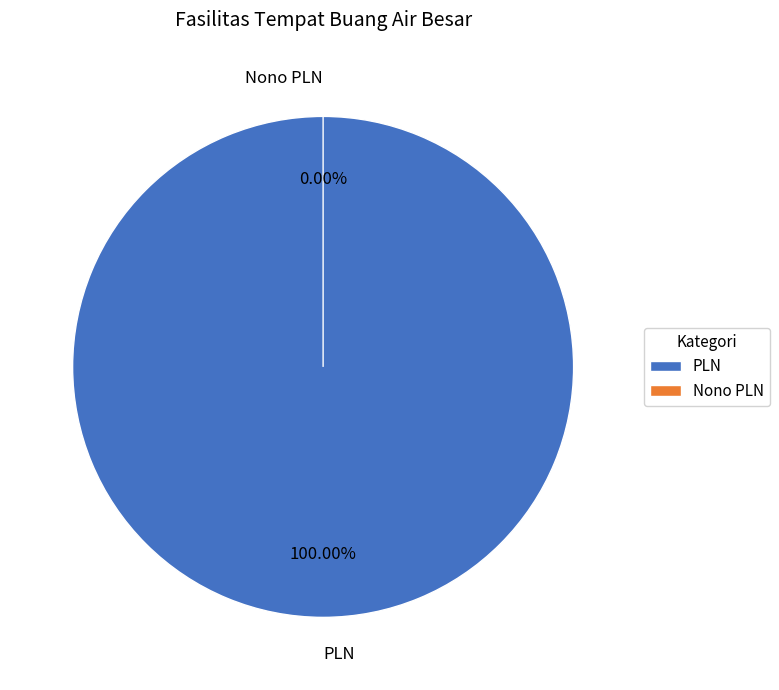

To the nearest percent, what is the difference between the PLN and Nono PLN slice percentages?

100%